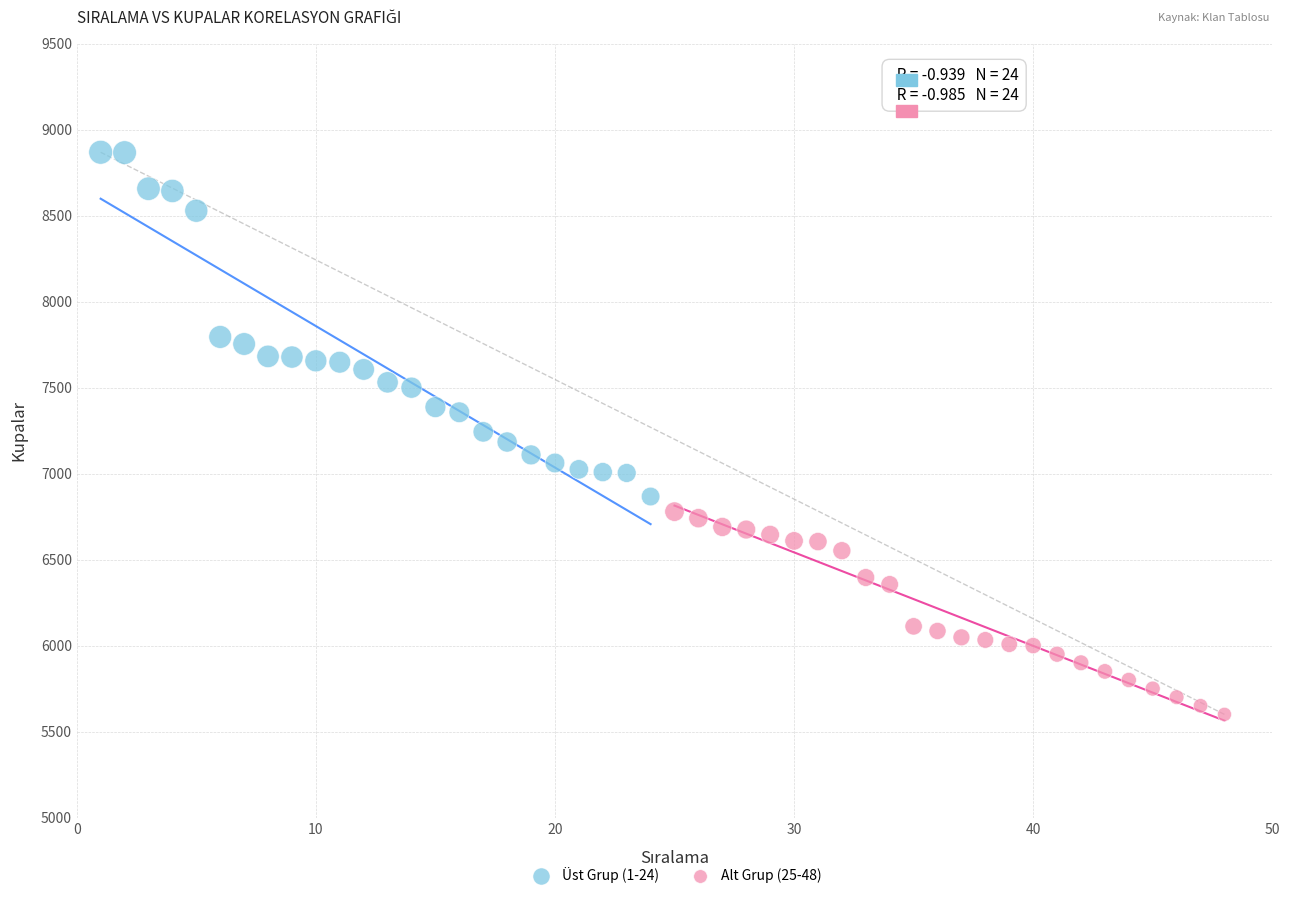

Which series has the largest Y range (max minus min)?

Üst Grup (1-24)